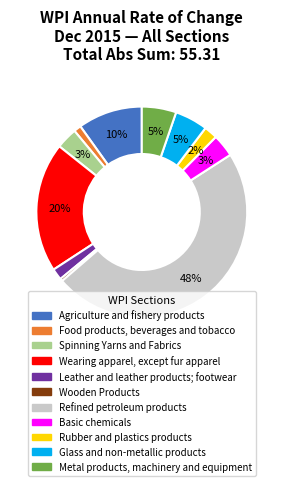

To the nearest percent, what is the average slice percentage?

9%